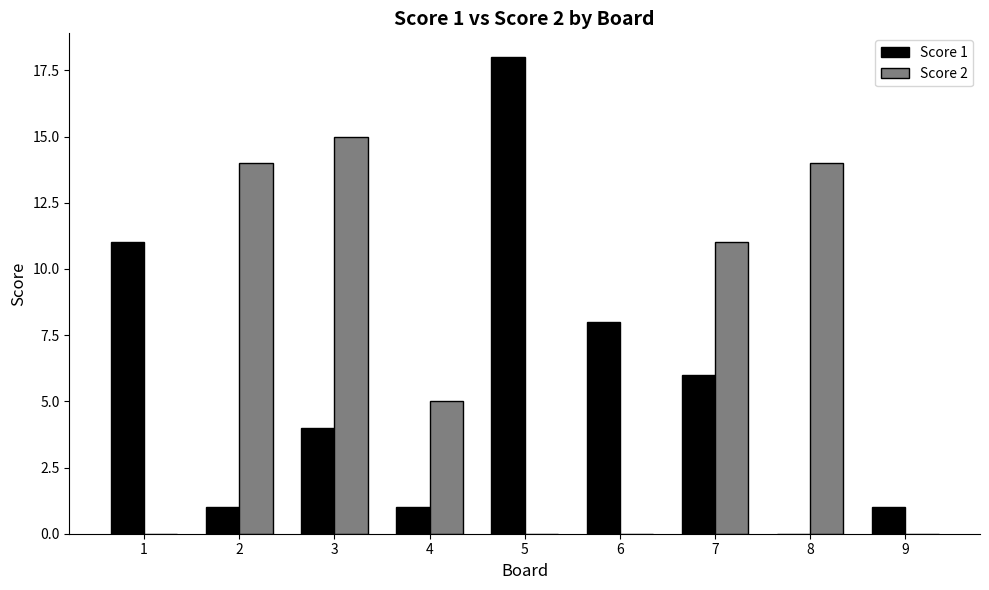

What is the total value across all series at 3?

19